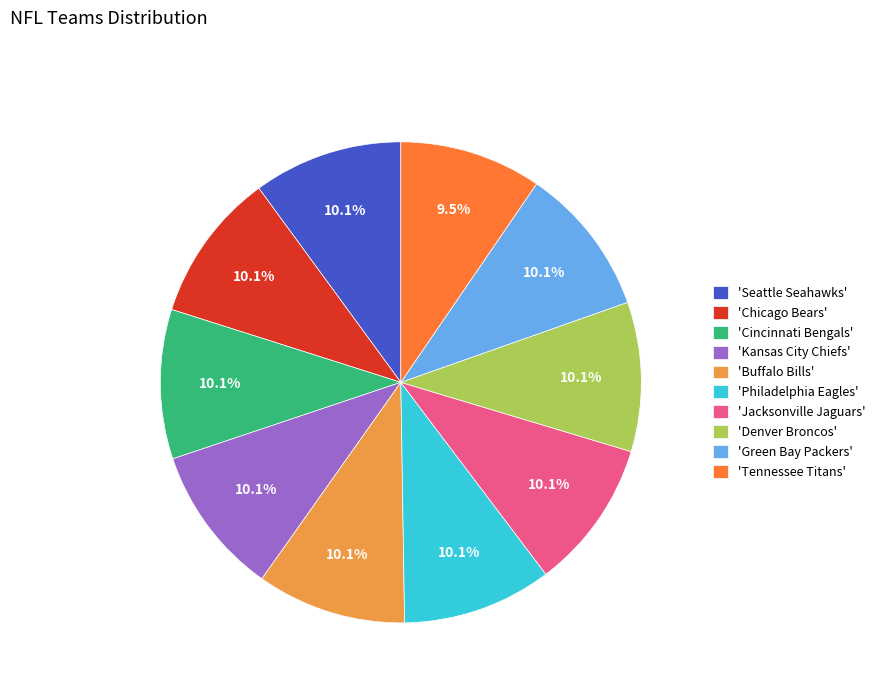

Does any single category account for the majority?

No